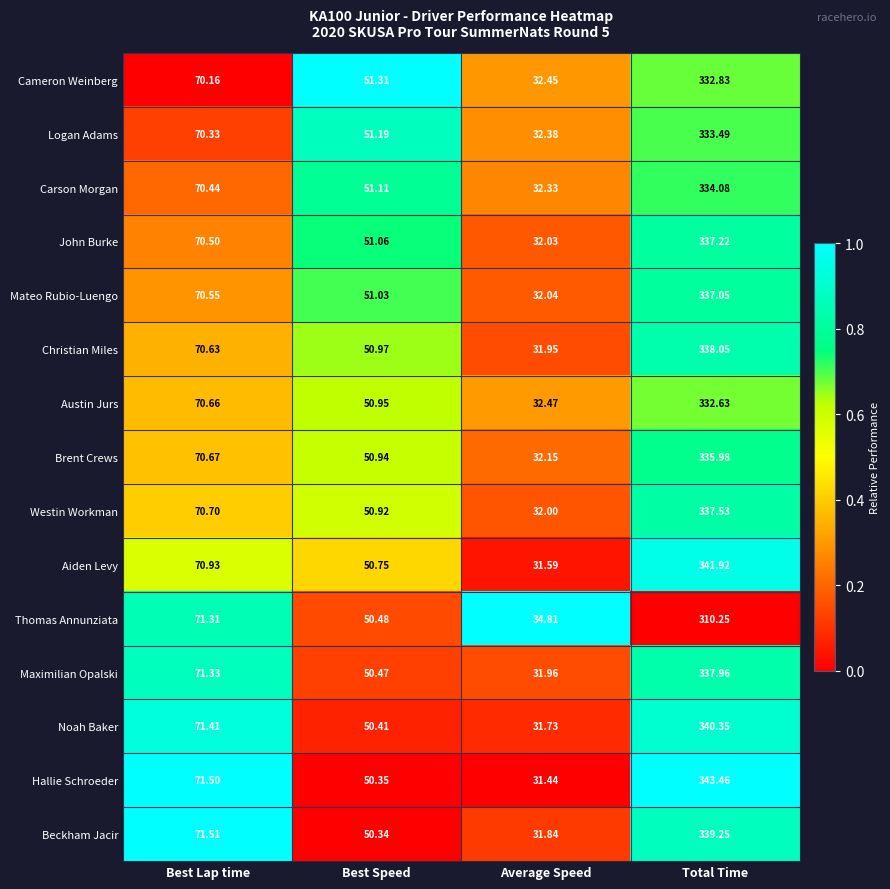

What is the spread (max minus min) of values at Best Speed?

1.0